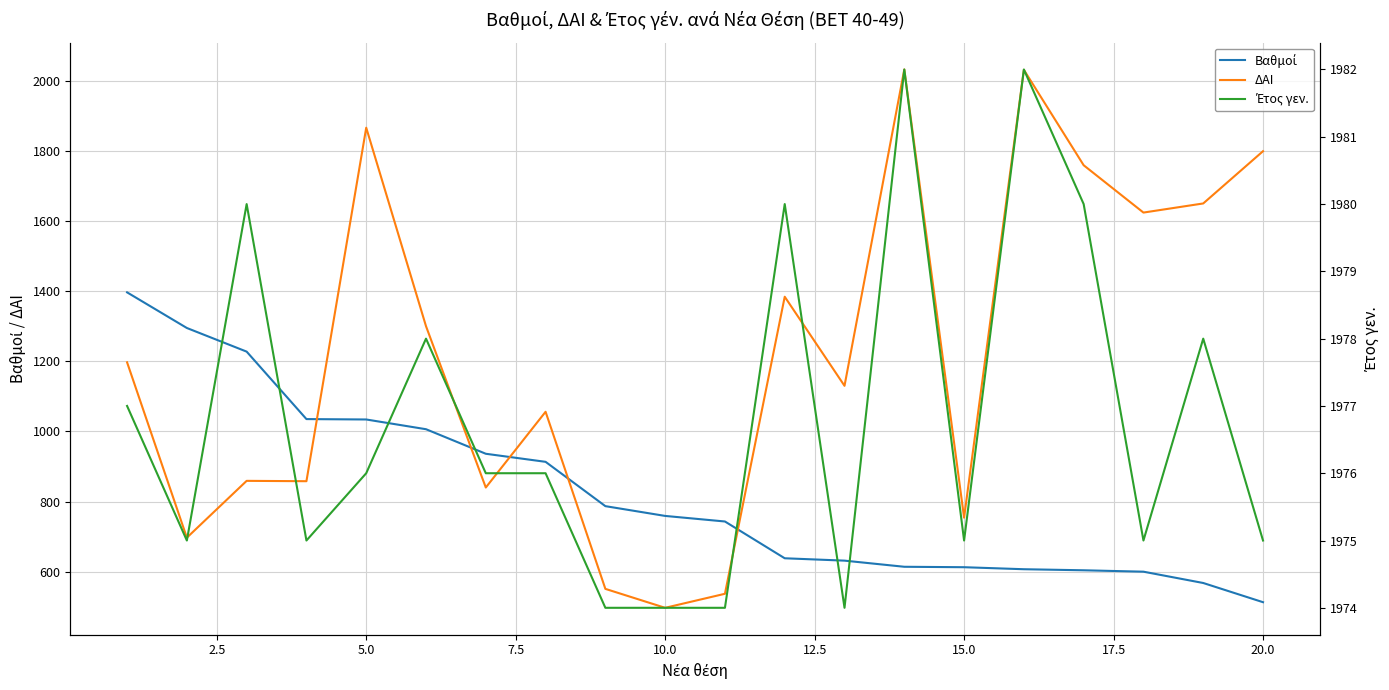

True or false: Έτος γεν. has more than 2 interior local peaks.

True